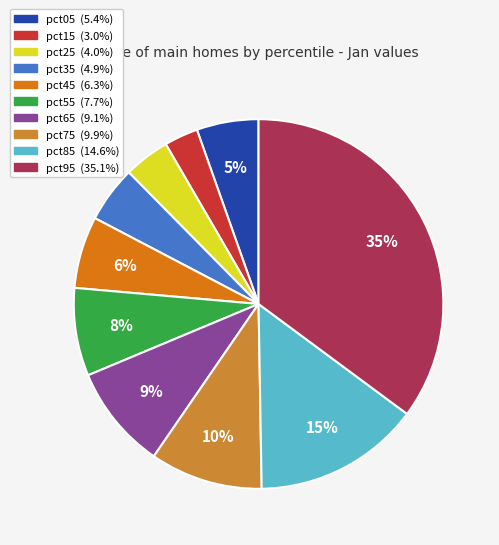

The pct55 slice represents 8% of the pie. True or false?

True